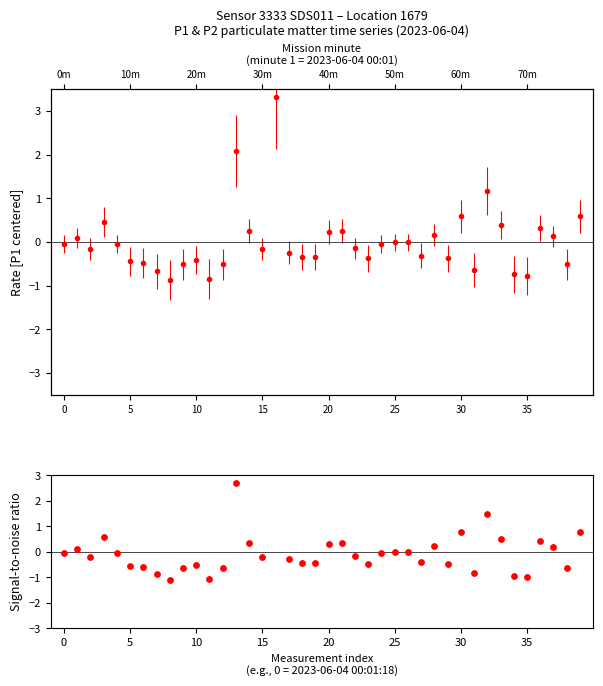

What is the change in value from 29 to 30?

+1.2